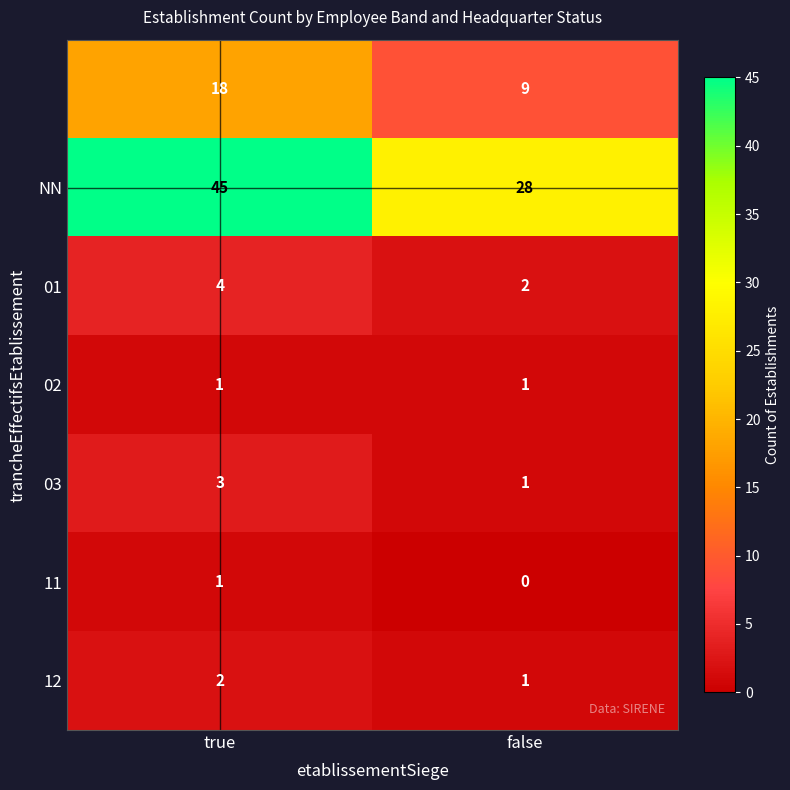

What is the total value across all series at true?

74